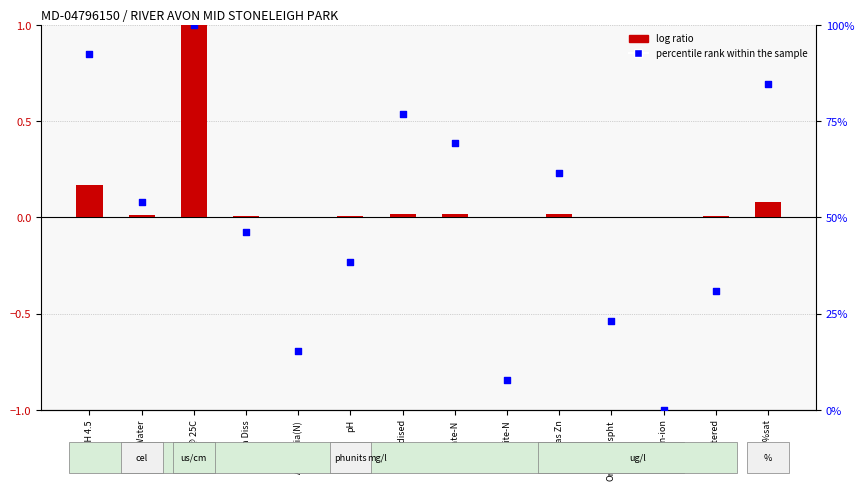

Which series has the largest total across all categories?

percentile rank within the sample